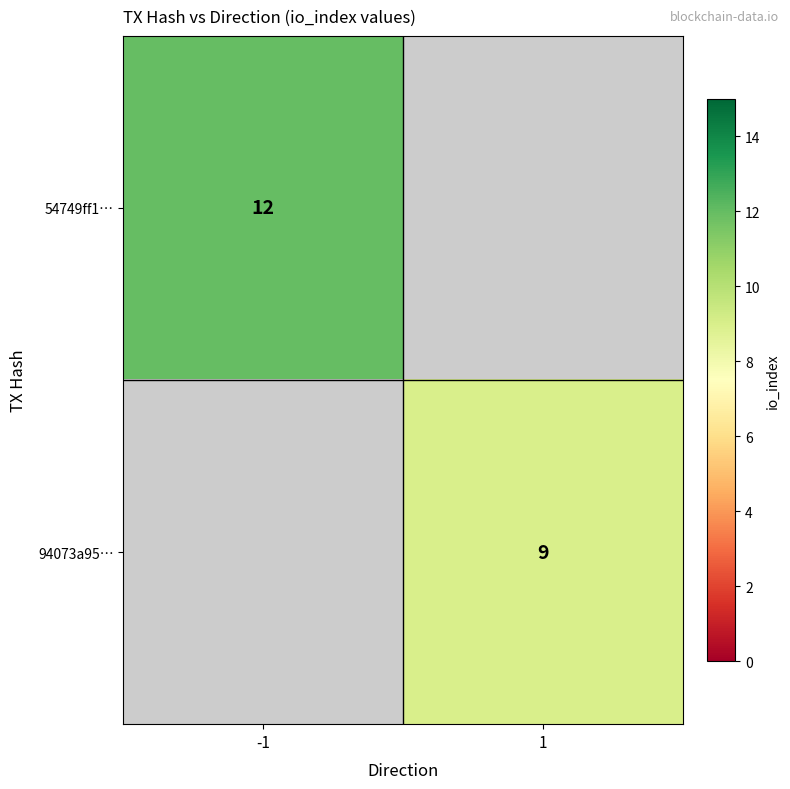

How many distinct data groups are displayed?

2